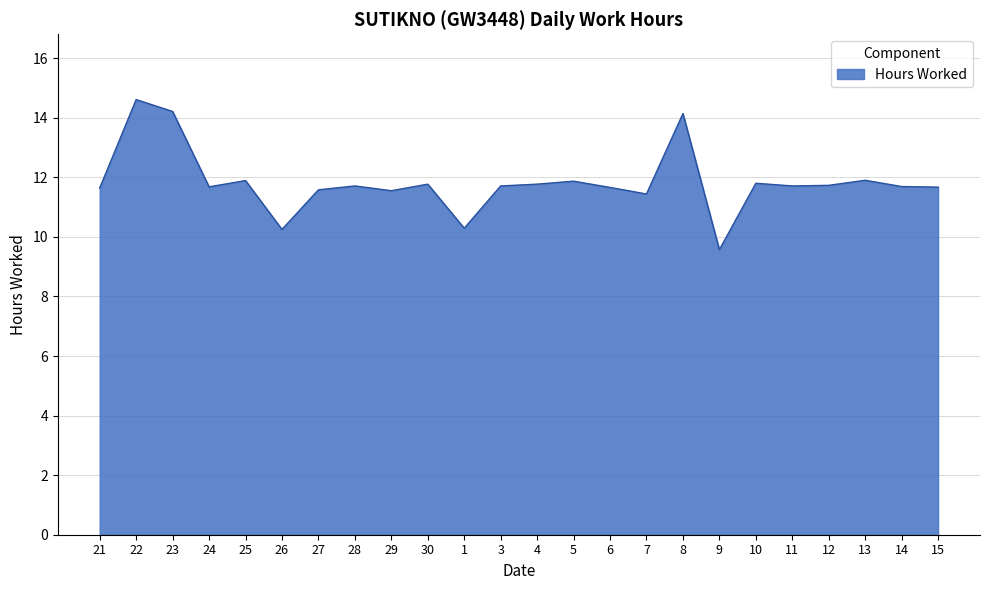

The chart shows a value of 20.5 at 30. True or false?

False